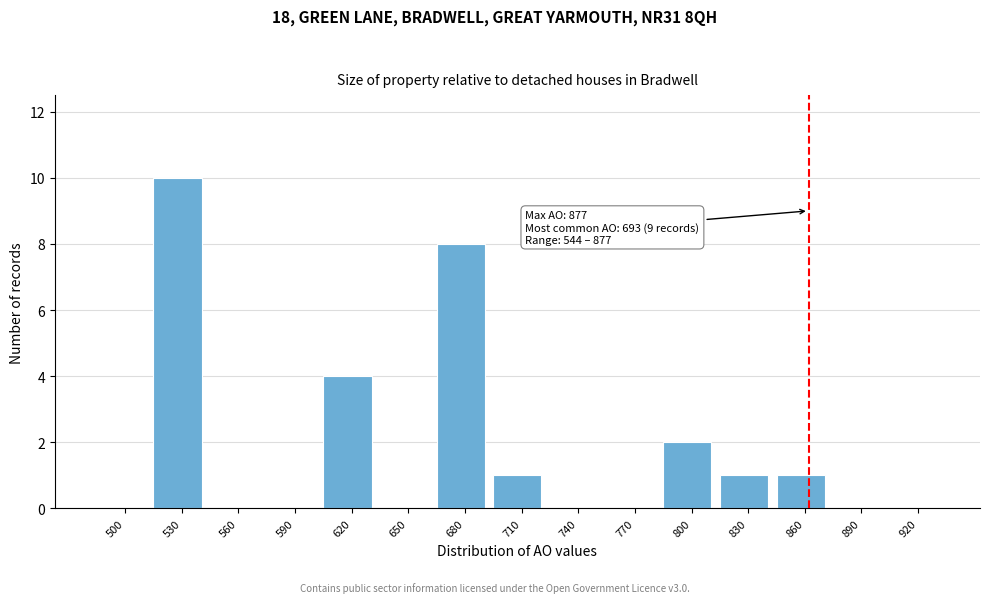

Reading left to right, what are all the values shown in this chart?

500=0	530=10	560=0	590=0	620=4	650=0	680=8	710=1	740=0	770=0	800=2	830=1	860=1	890=0	920=0